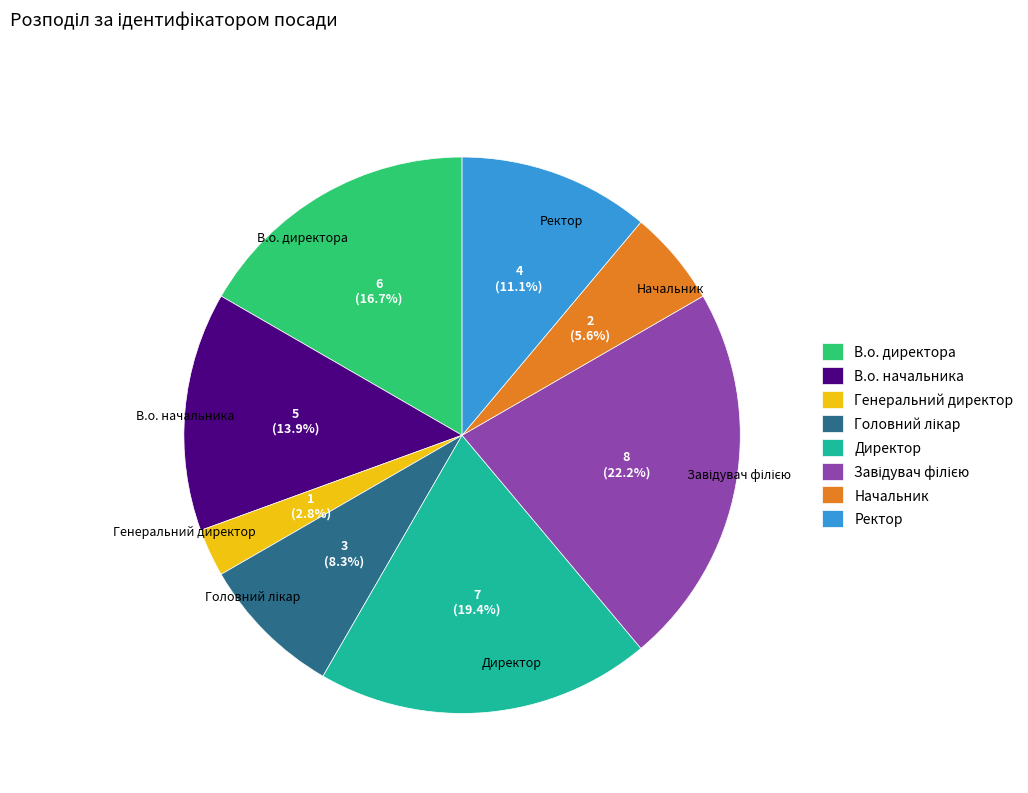

What is the smallest slice in the pie chart?

Генеральний директор